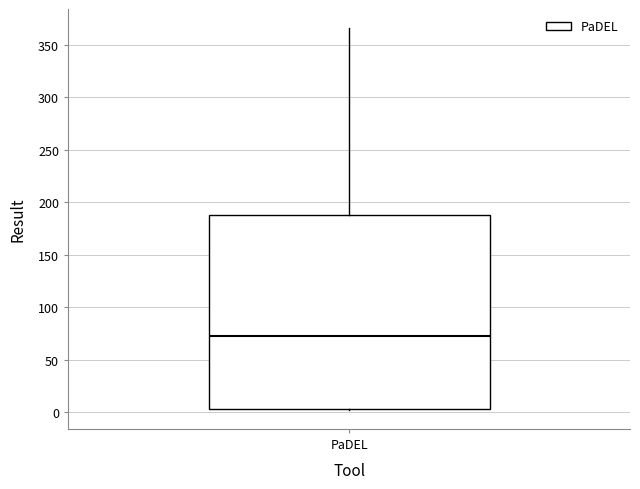

Where does the upper whisker of the box for PaDEL end on the y-axis? The values are not printed on the chart, so give them approximately, as read against the axis.

365